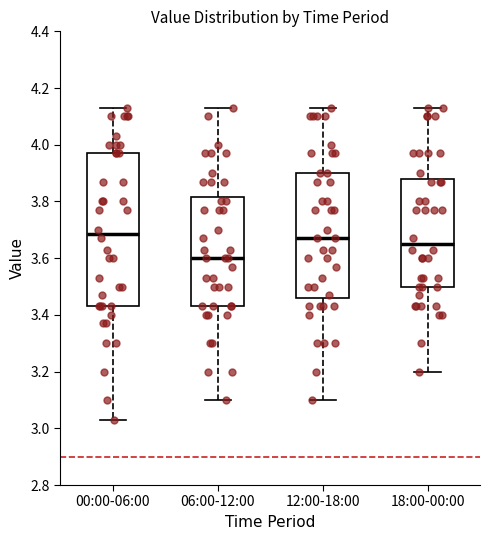

Reading left to right, read every box against the y-axis: the position of its median line, the range the box covers, and the ends of its whiskers. The values are not printed on the chart, so give them approximately, as read against the axis.

00:00-06:00: median 3.68, box 3.44 to 3.98, whiskers 3.04 to 4.14
06:00-12:00: median 3.60, box 3.44 to 3.82, whiskers 3.10 to 4.14
12:00-18:00: median 3.68, box 3.46 to 3.90, whiskers 3.10 to 4.14
18:00-00:00: median 3.66, box 3.50 to 3.88, whiskers 3.20 to 4.14